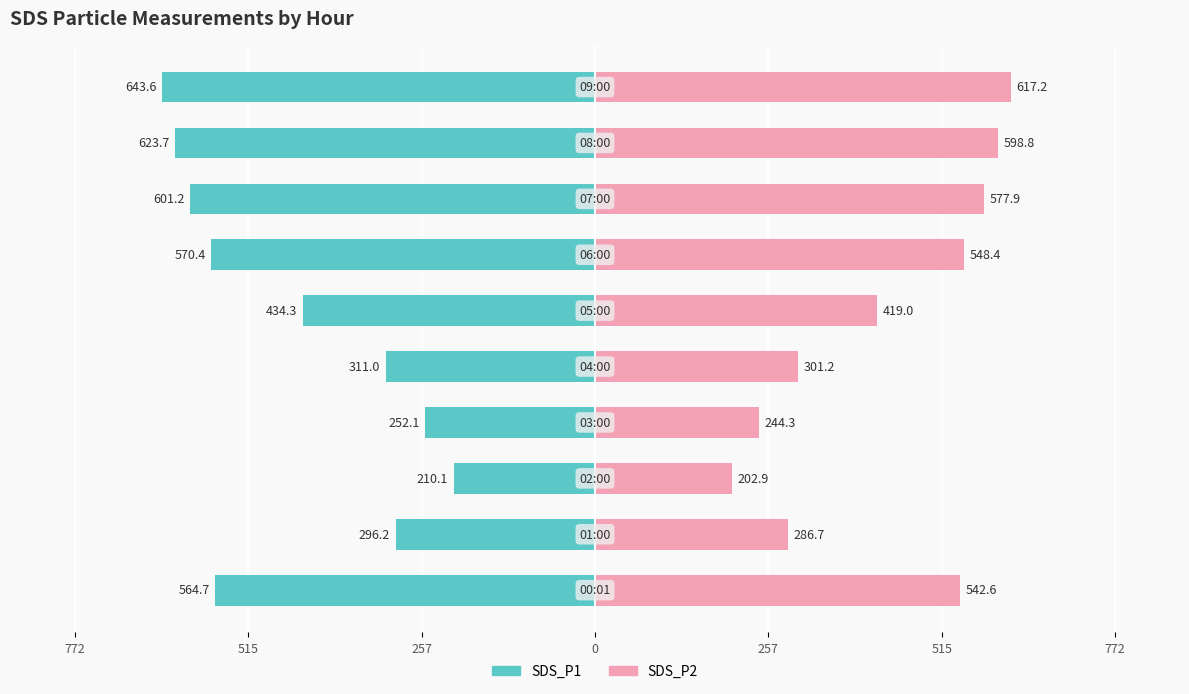

What is the average value of the SDS_P1 series?

-450.7